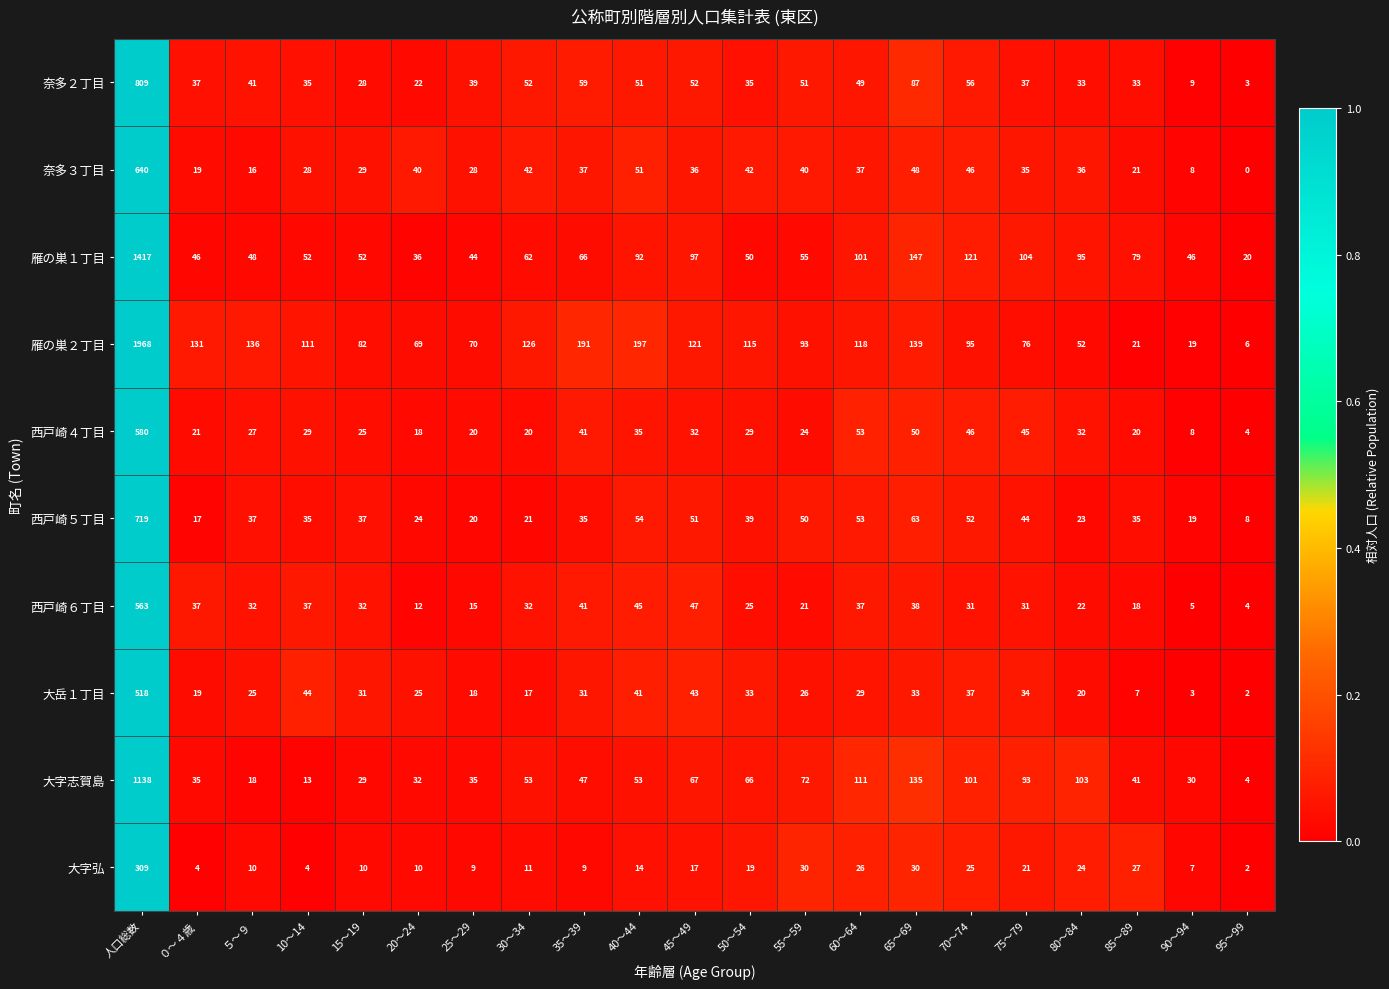

Which category has the highest value across all series?

人口総数